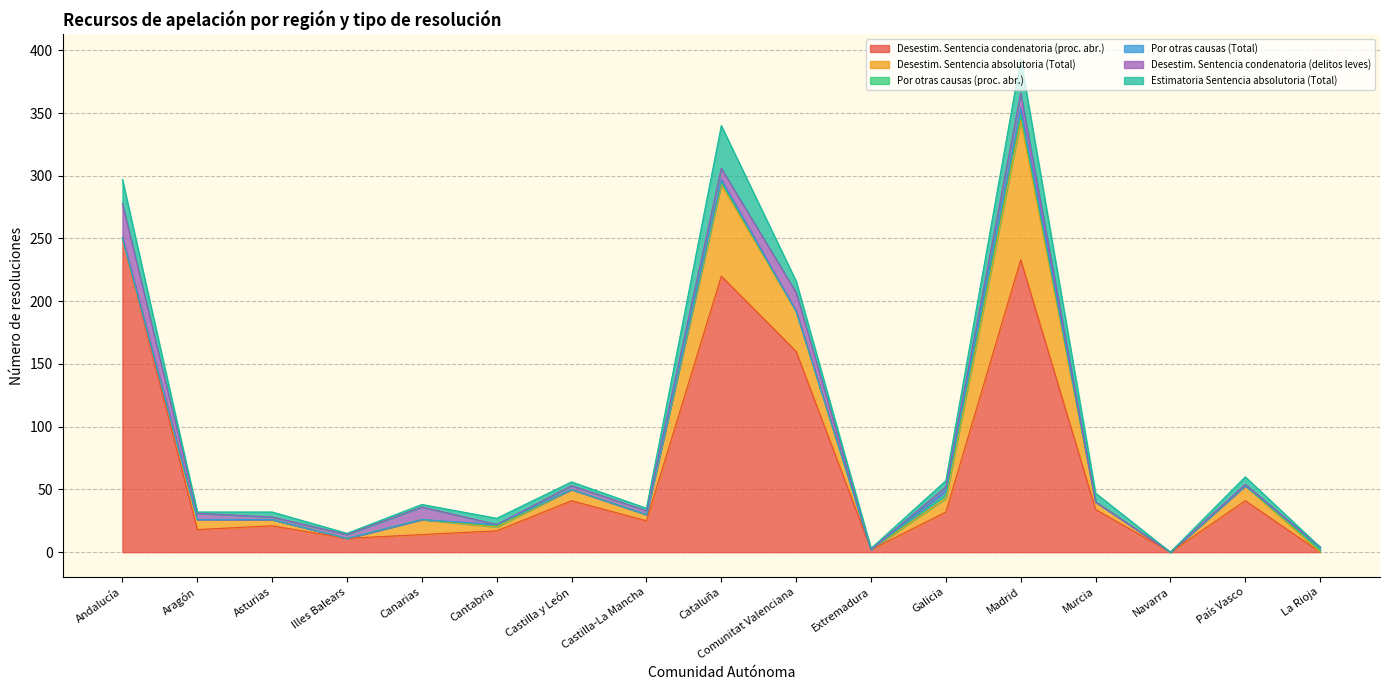

What position from the left is Galicia?

12